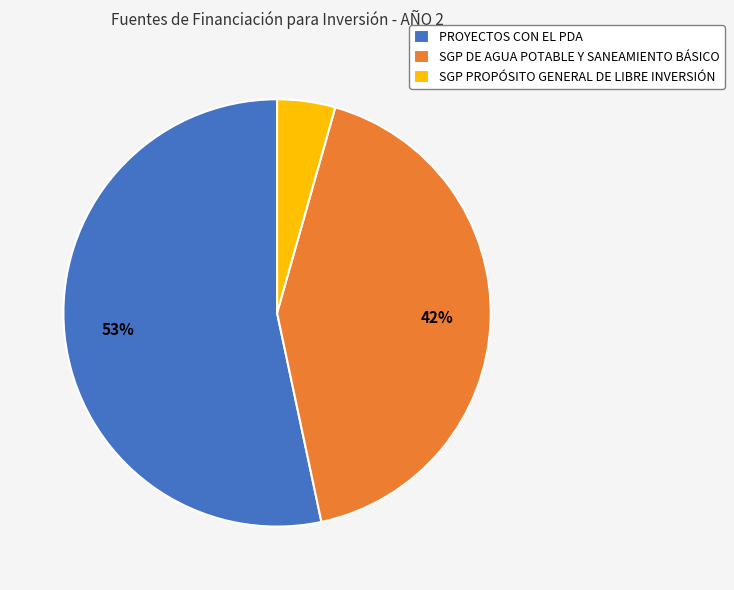

To the nearest percent, what is the difference between the largest and smallest slice percentages?

49%